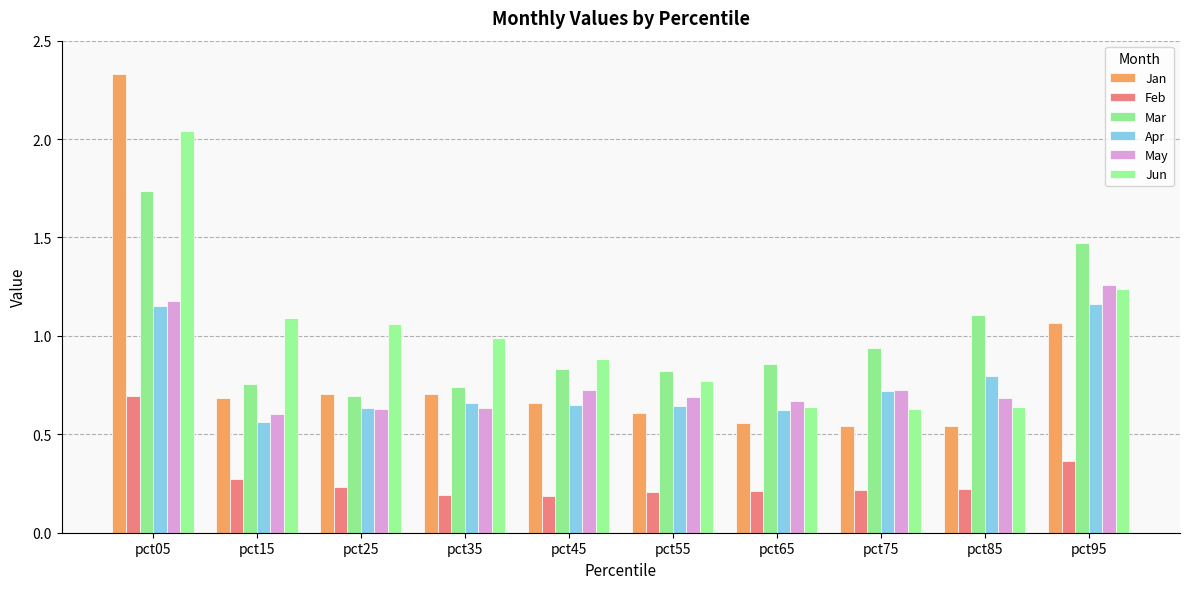

Does the chart contain any negative values?

No